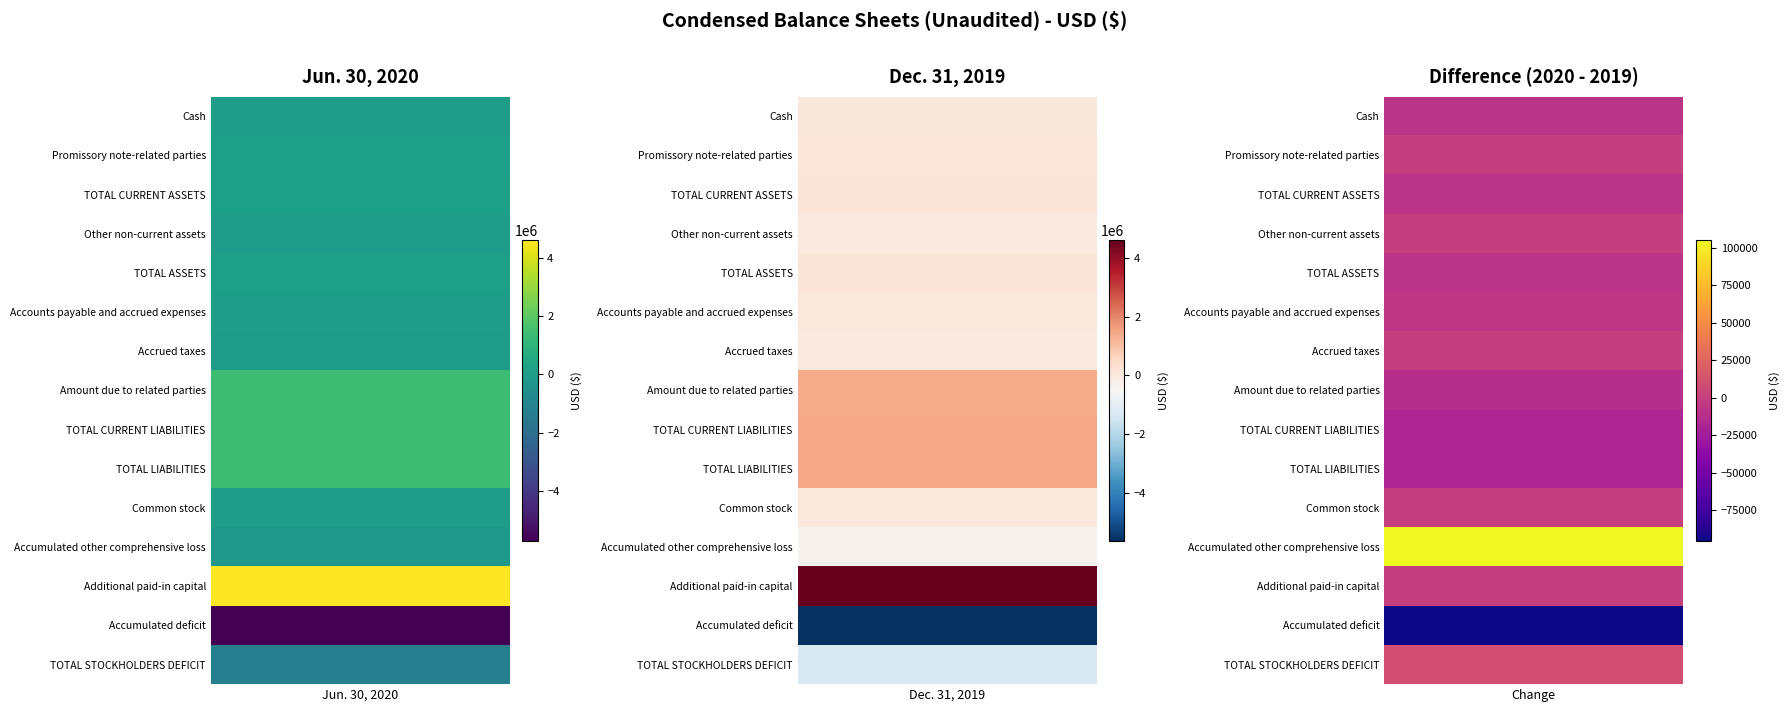

Is it true that TOTAL LIABILITIES equals 320252 at 1?

False